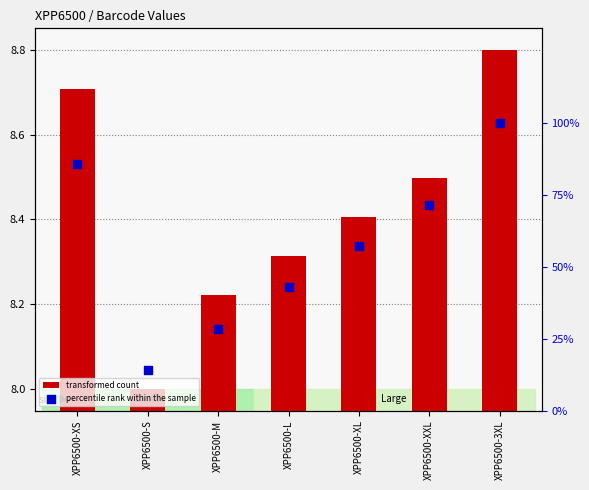

At which category is the sum across all series the highest?

XPP6500-3XL